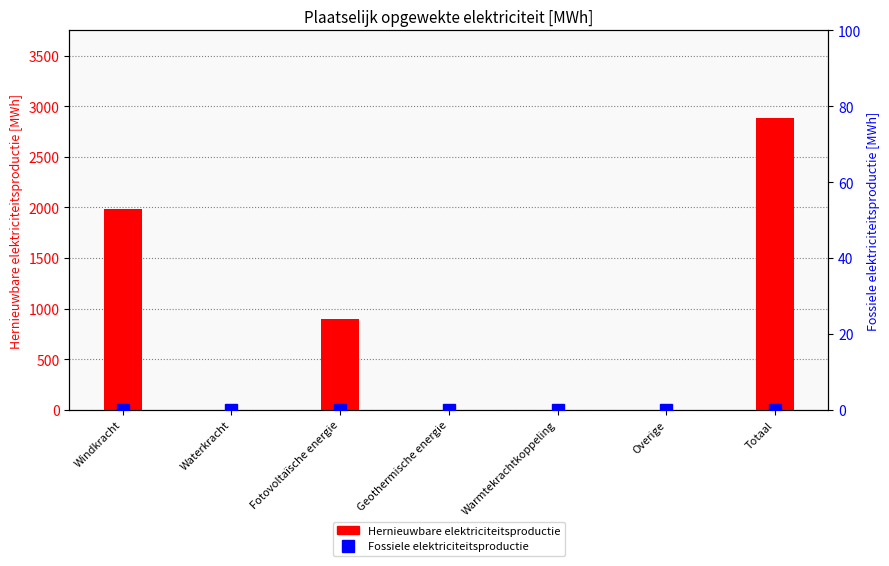

At which category is the sum across all series the highest?

Totaal